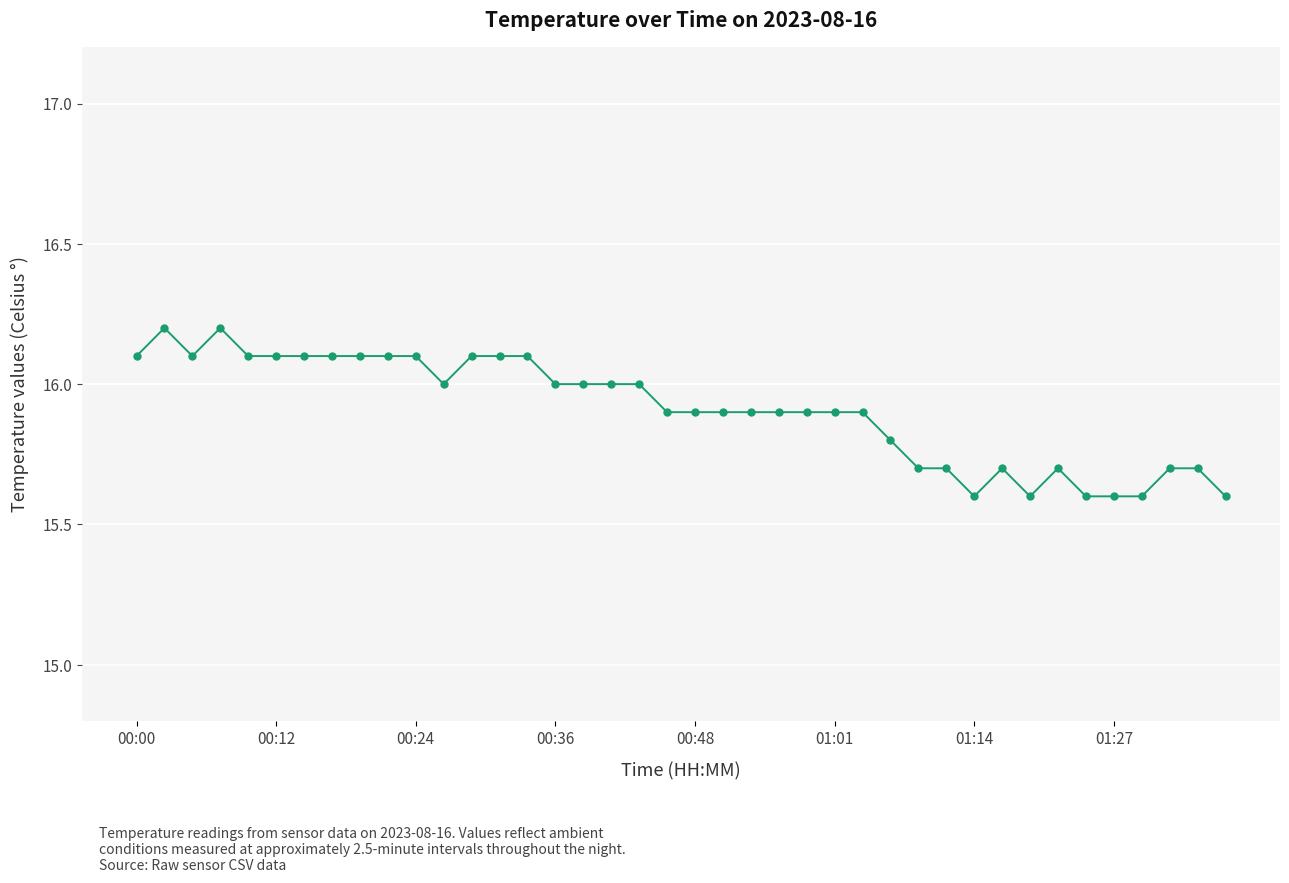

True or false: the data has more than 2 interior local peaks.

True